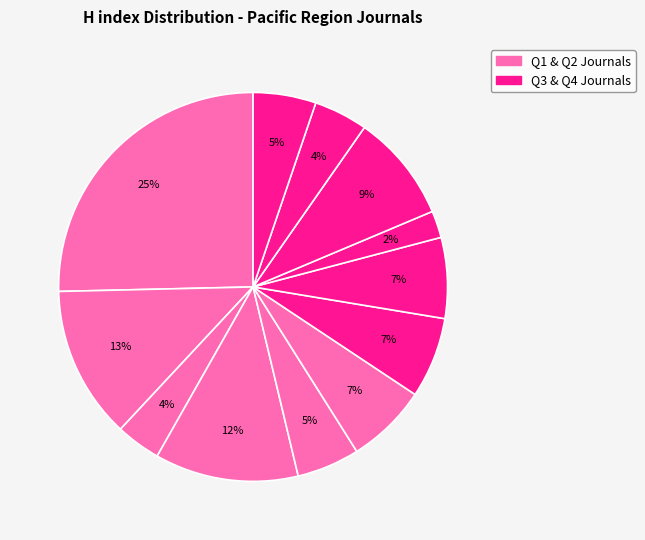

How many slices are in this pie chart?

12